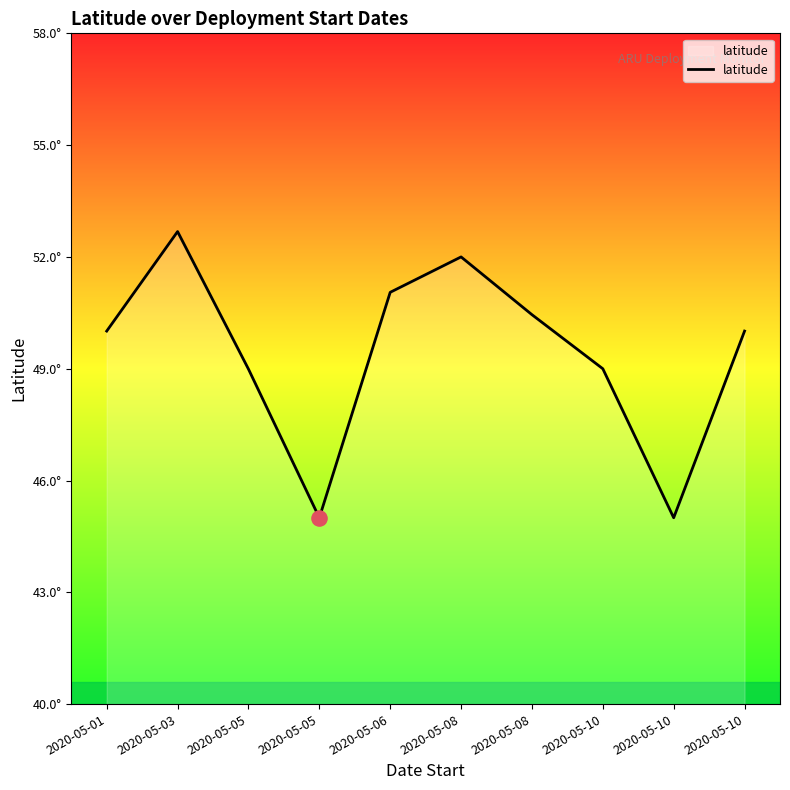

What is the change in value from 2020-05-03 to 2020-05-08?

-2.2